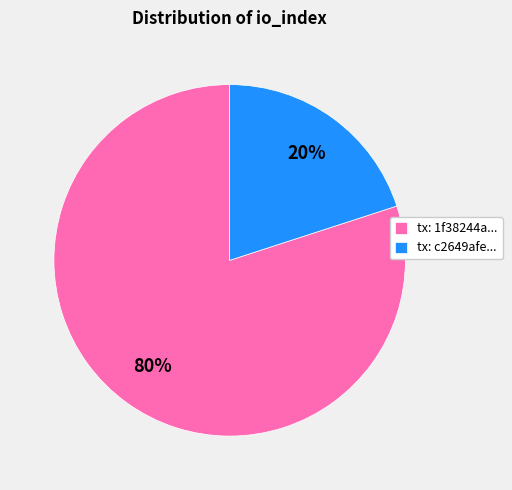

Which slice is the largest?

tx: 1f38244a...